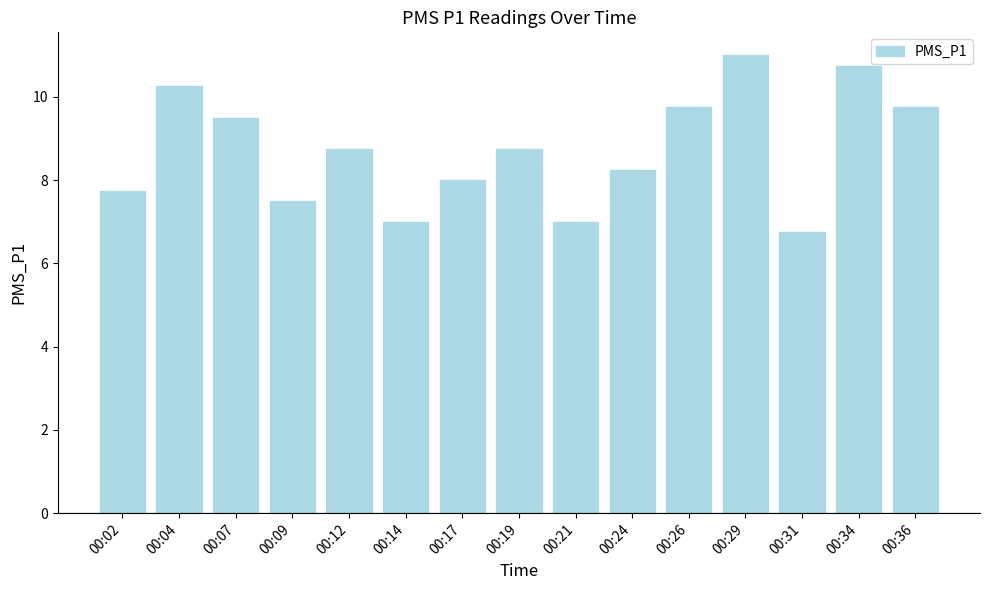

Is it true that the value at 00:31 is 10.1?

False